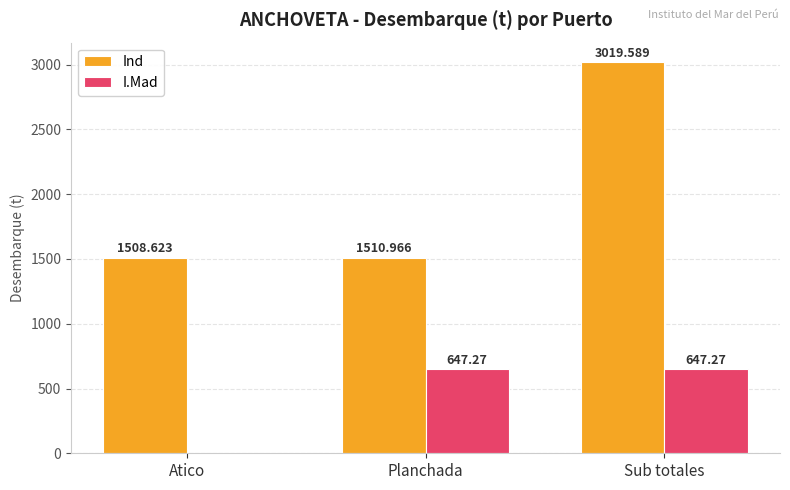

Reading right to left, transcribe all the data shown in this chart.

Ind: 3019.6	1511.0	1508.6
I.Mad: 647.3	647.3	0.0